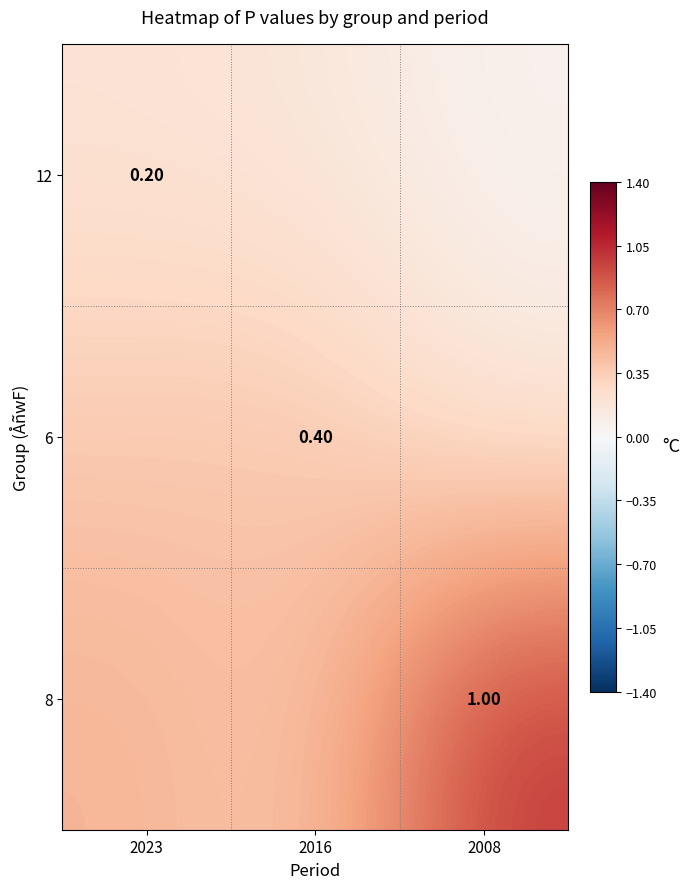

Between 2023 and 2008, which is larger?

2023